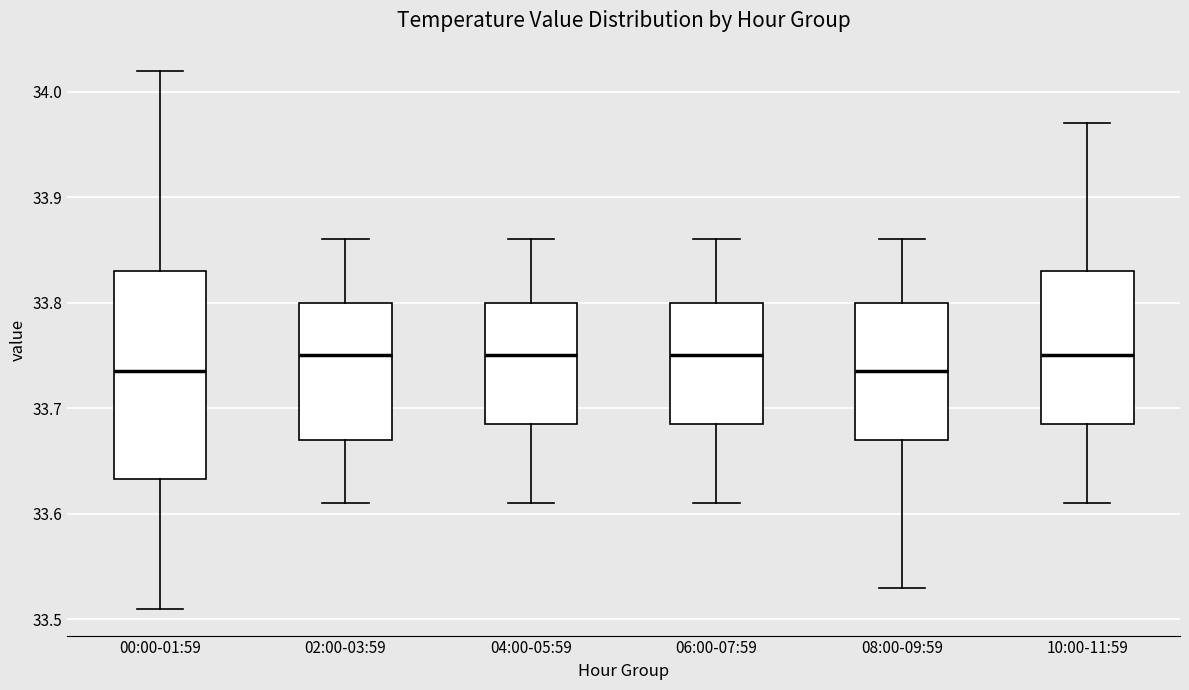

Reading left to right, read every box against the y-axis: the position of its median line, the range the box covers, and the ends of its whiskers. The values are not printed on the chart, so give them approximately, as read against the axis.

00:00-01:59: median 33.74, box 33.63 to 33.83, whiskers 33.51 to 34.02
02:00-03:59: median 33.75, box 33.67 to 33.80, whiskers 33.61 to 33.86
04:00-05:59: median 33.75, box 33.69 to 33.80, whiskers 33.61 to 33.86
06:00-07:59: median 33.75, box 33.69 to 33.80, whiskers 33.61 to 33.86
08:00-09:59: median 33.74, box 33.67 to 33.80, whiskers 33.53 to 33.86
10:00-11:59: median 33.75, box 33.69 to 33.83, whiskers 33.61 to 33.97